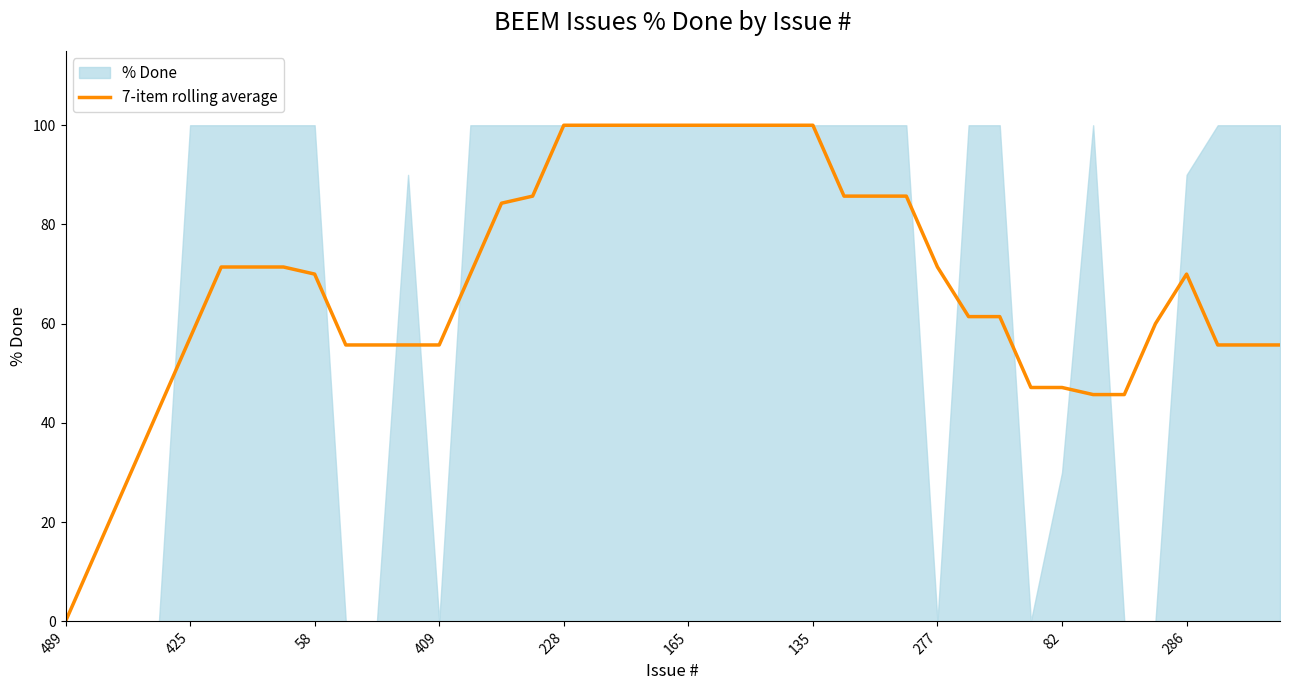

The value of 7-item rolling average at 286 is 17.0. True or false?

False